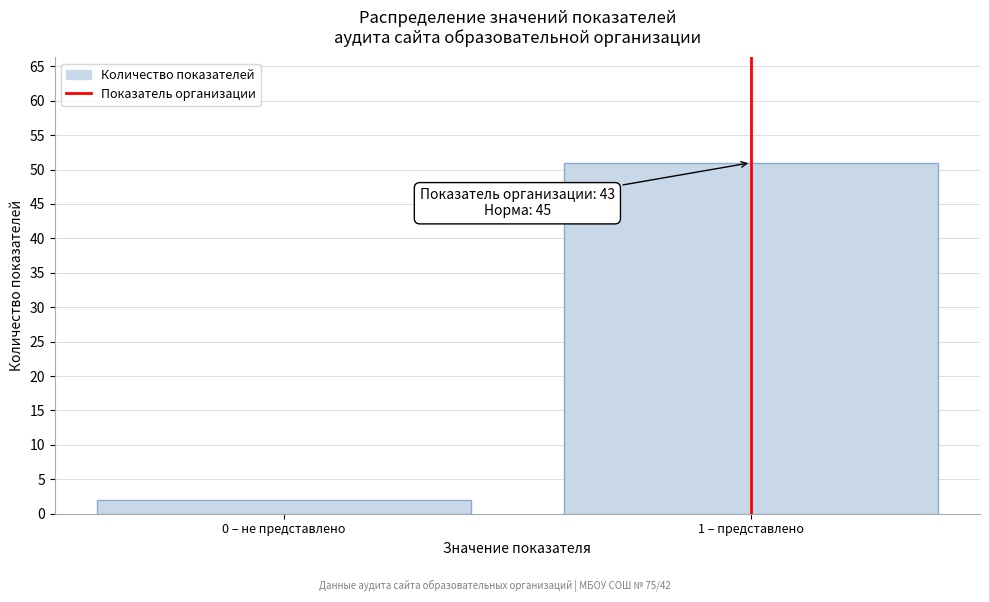

Reading left to right, extract all data points from this chart.

2	51